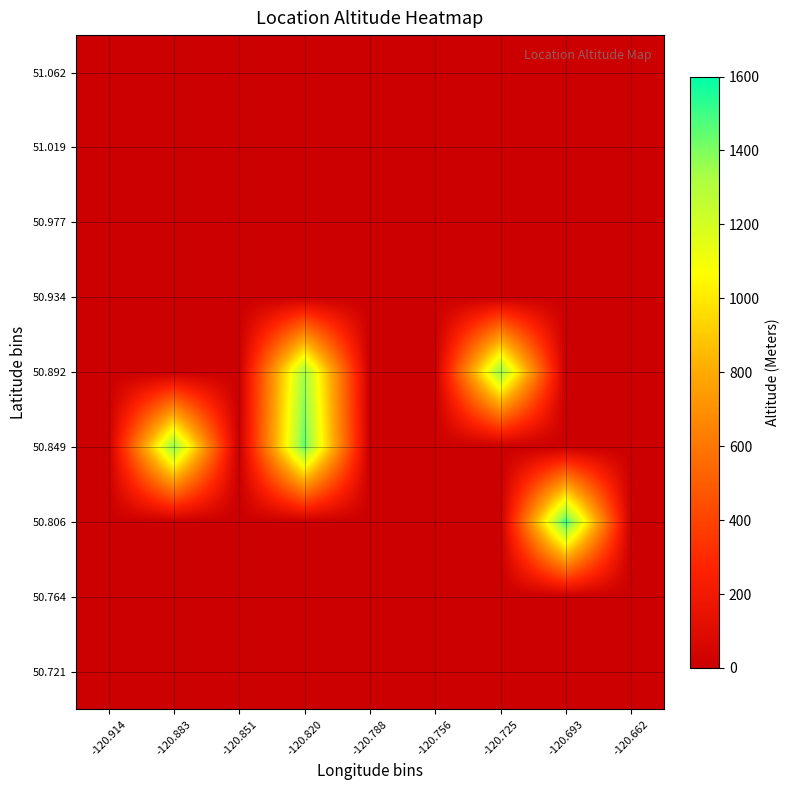

At which category is the sum across all series the highest?

-120.820